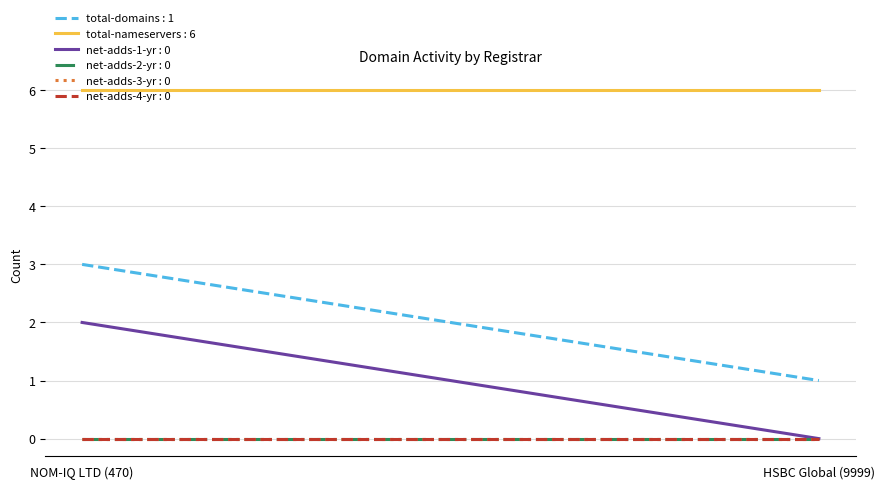

At which label does net-adds-3-yr reach its peak?

NOM-IQ LTD (470)